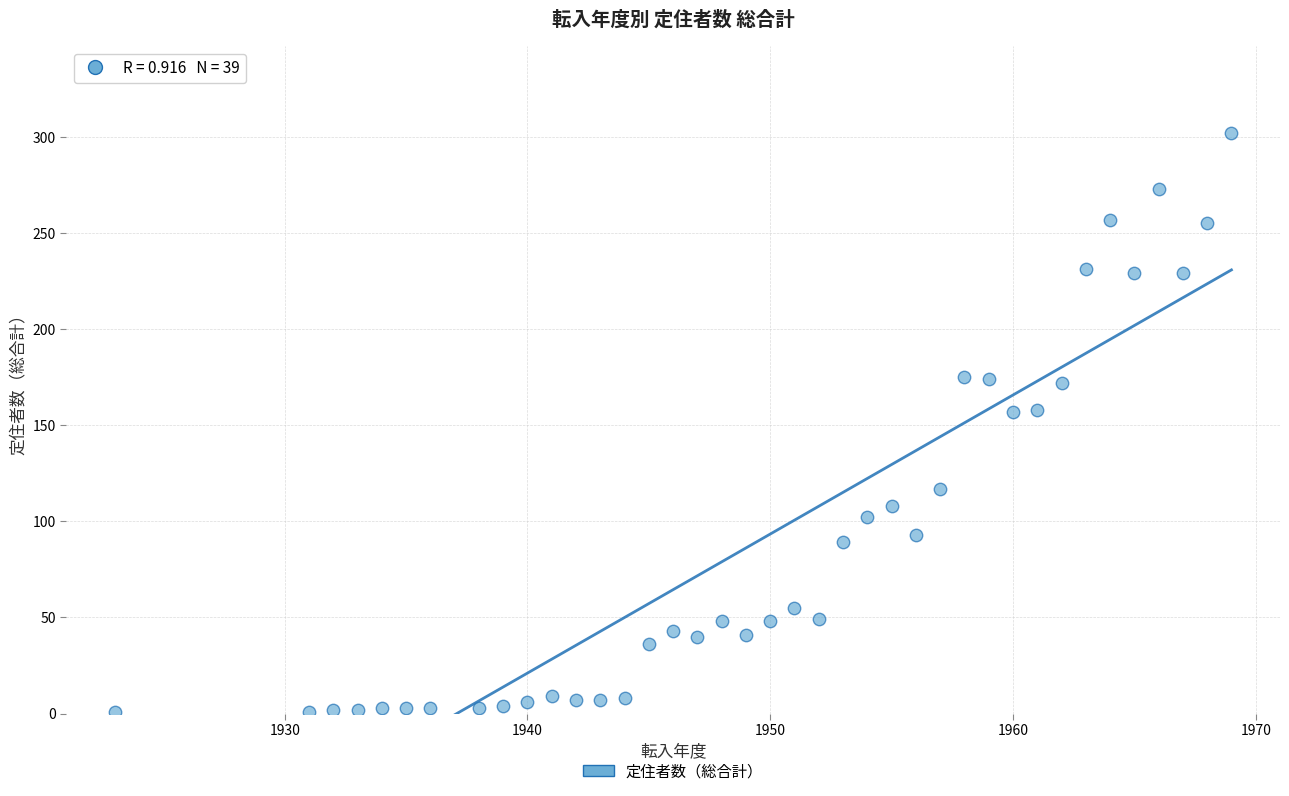

What is the range of Y values (max minus min)?

301